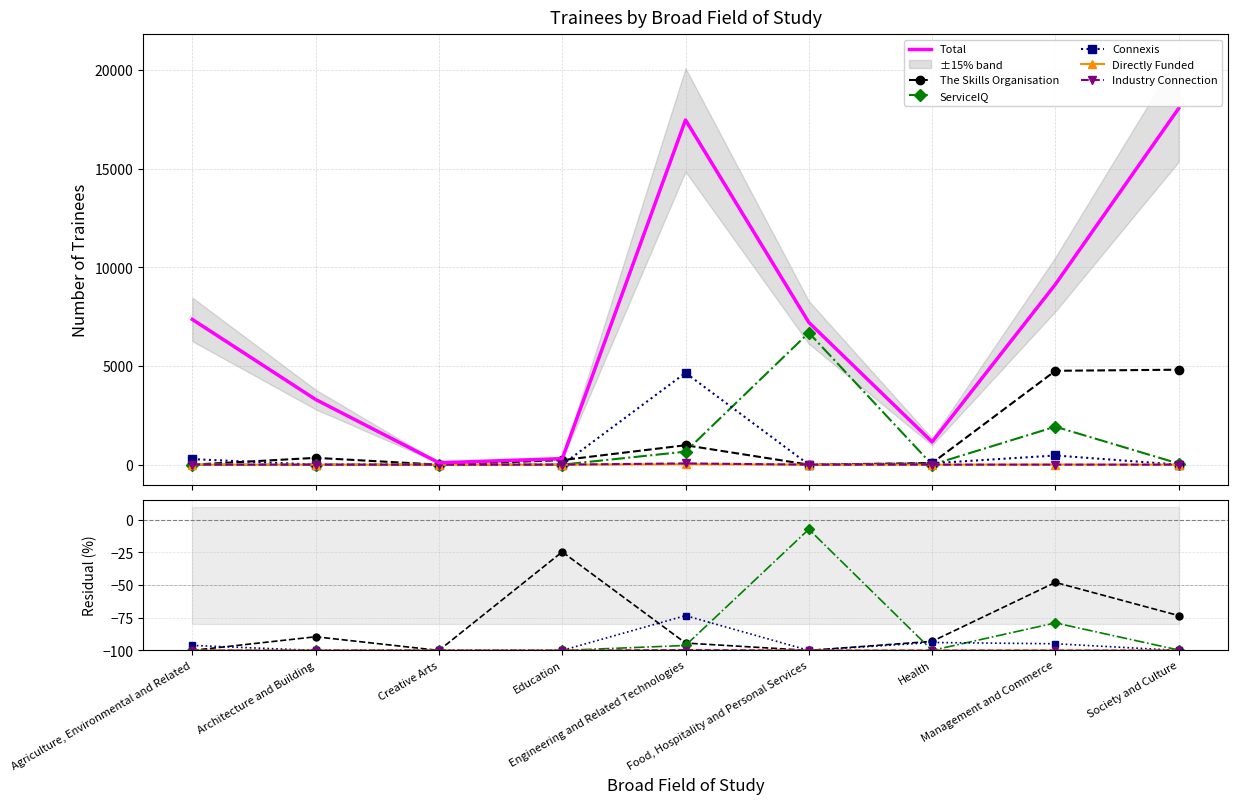

What is the sum of all Connexis values?

-858.4